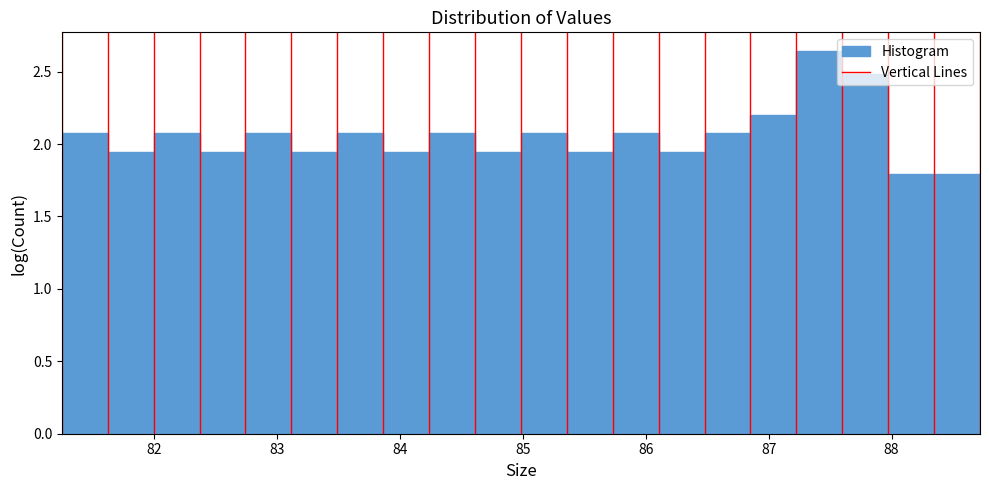

Read against the x-axis, roughly where is the centre of the tallest bar?

87.4